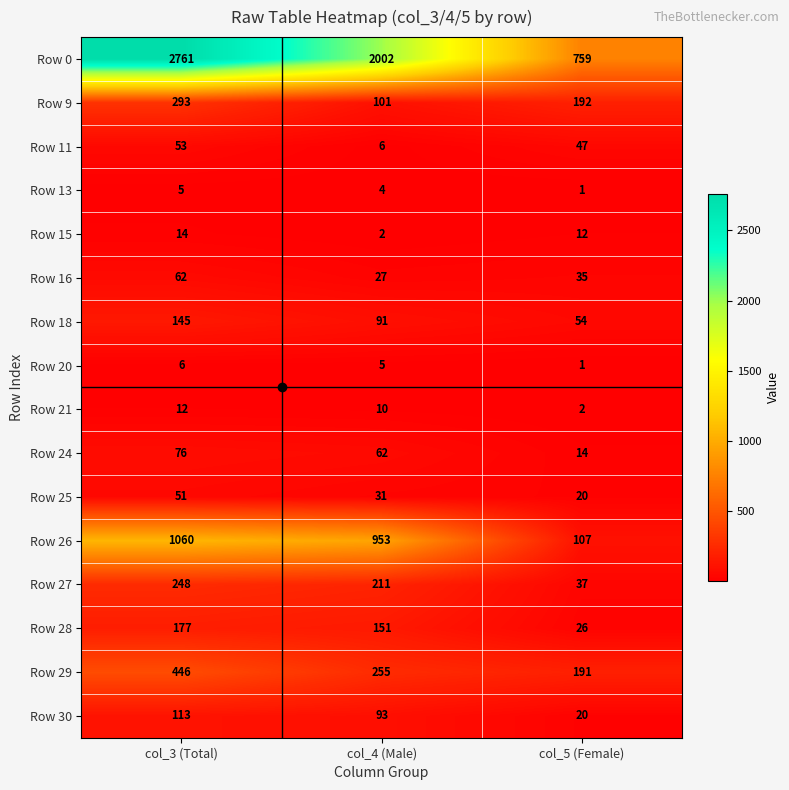

What is the greatest value displayed?

2761